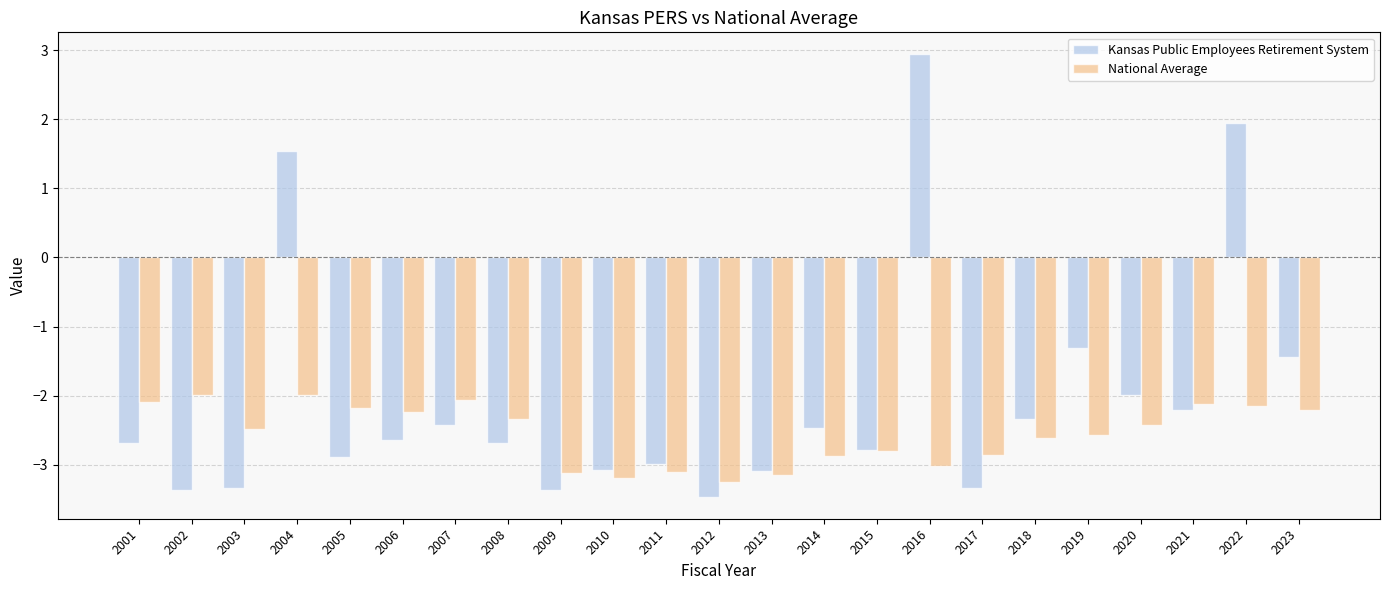

What is the sum of the National Average values at 2013 and 2016?

-6.2